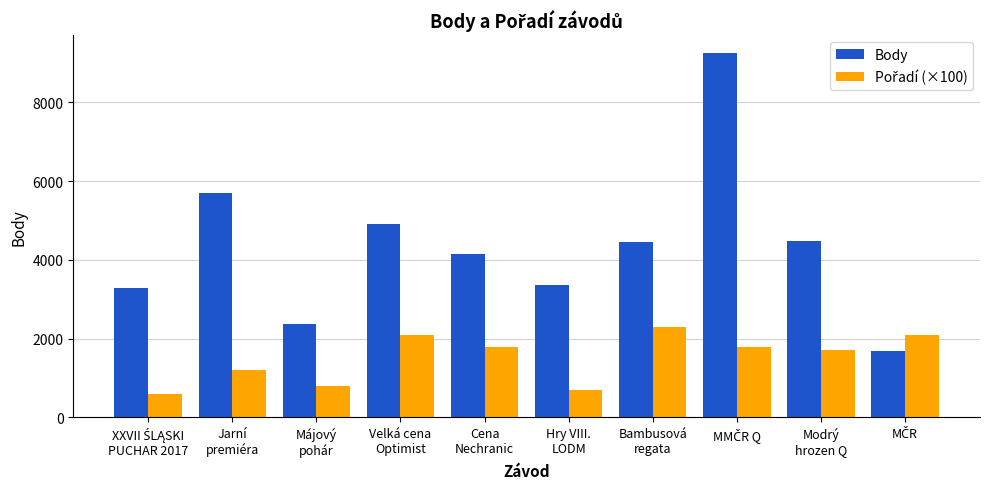

What is the label of the 2nd bar from the right?

Modrý
hrozen Q